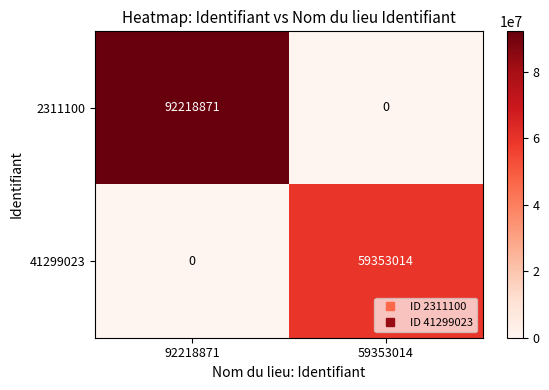

What is the difference between the 2311100 values at 59353014 and 92218871?

92218871